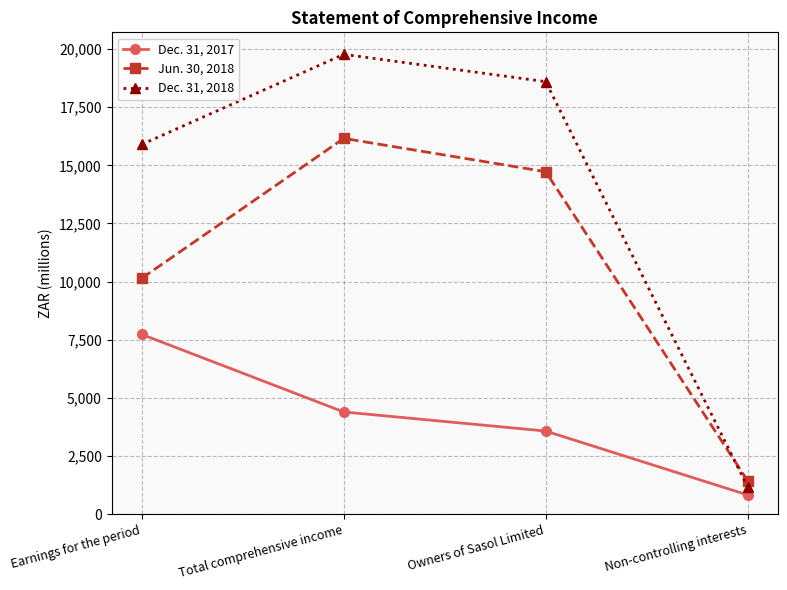

What is the minimum value for Dec. 31, 2018?

1174